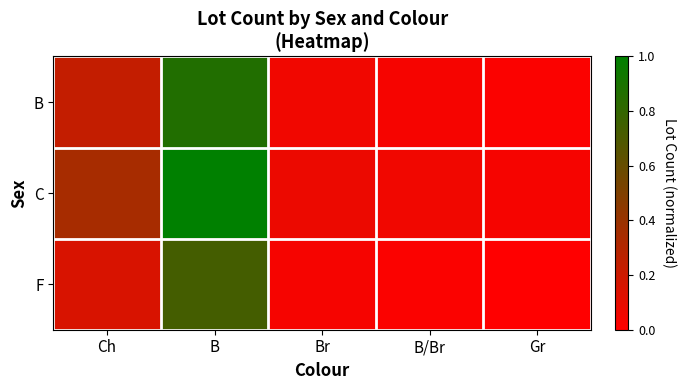

What is the maximum value shown in the chart?

1.0